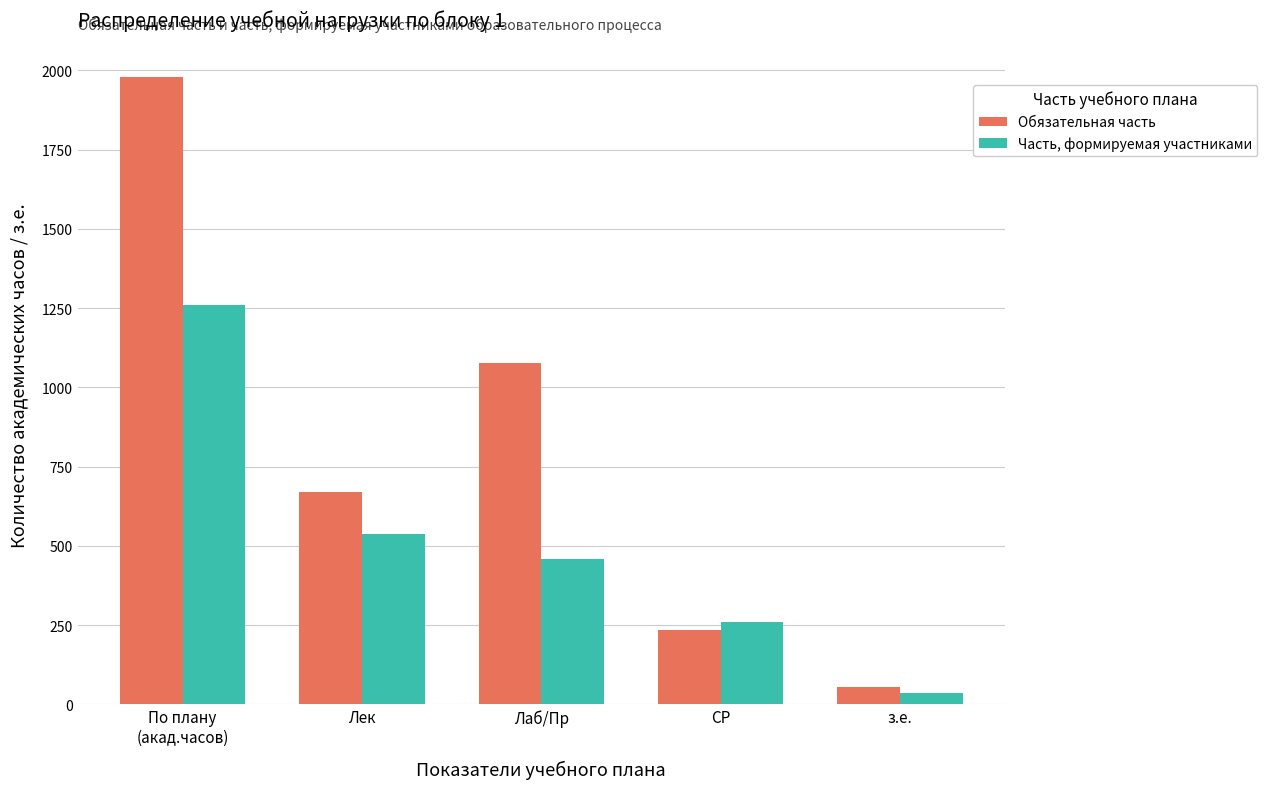

Rank the series by their maximum value, from lowest to highest.

Часть, формируемая участниками, Обязательная часть